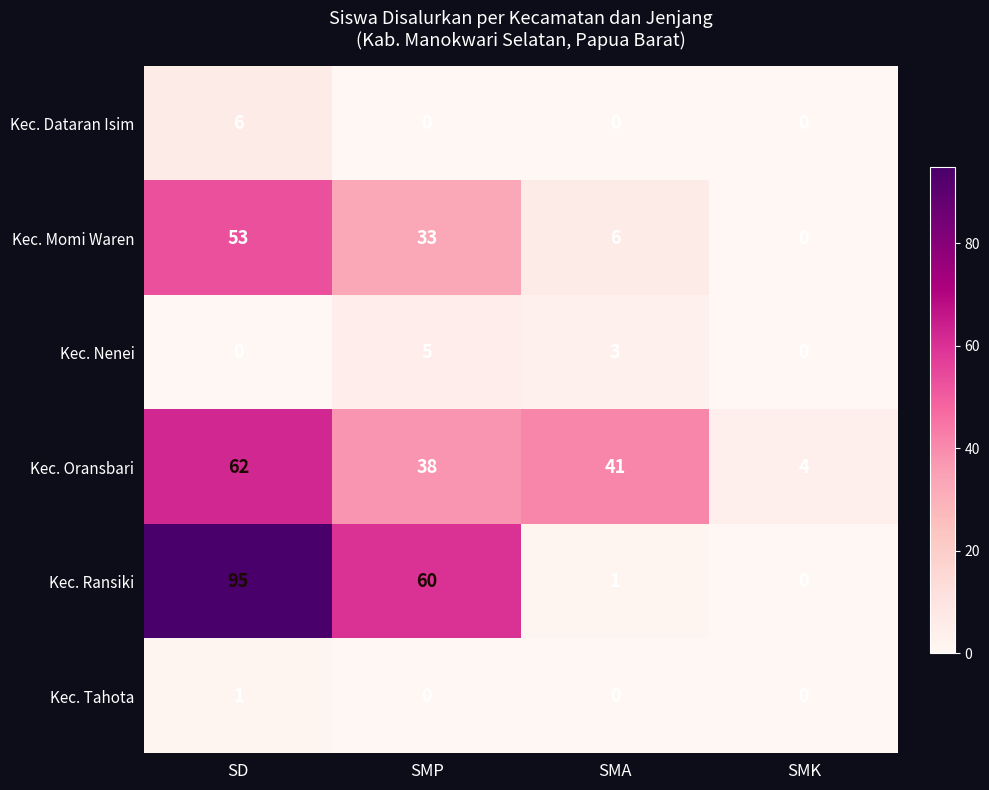

What is the difference between the maximum and second lowest values in the Kec. Nenei series?

5